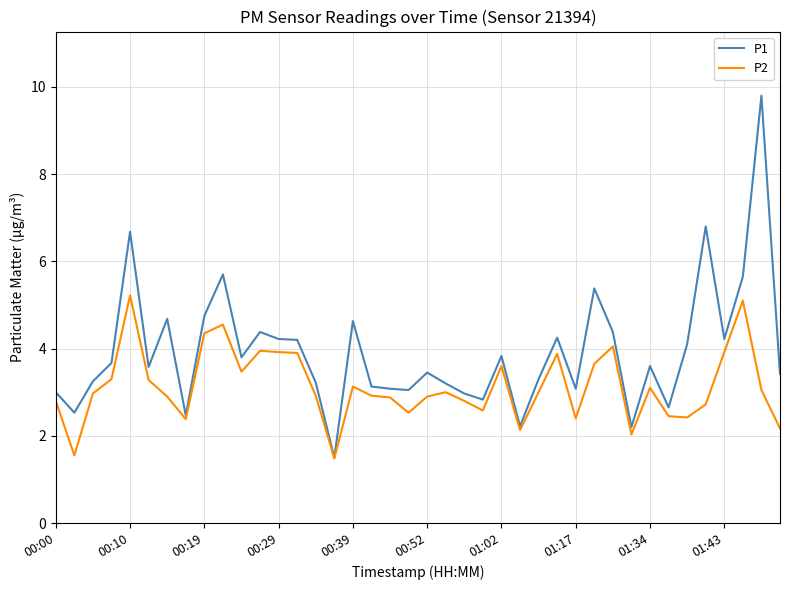

Rank the series by their average value, from highest to lowest.

P1, P2